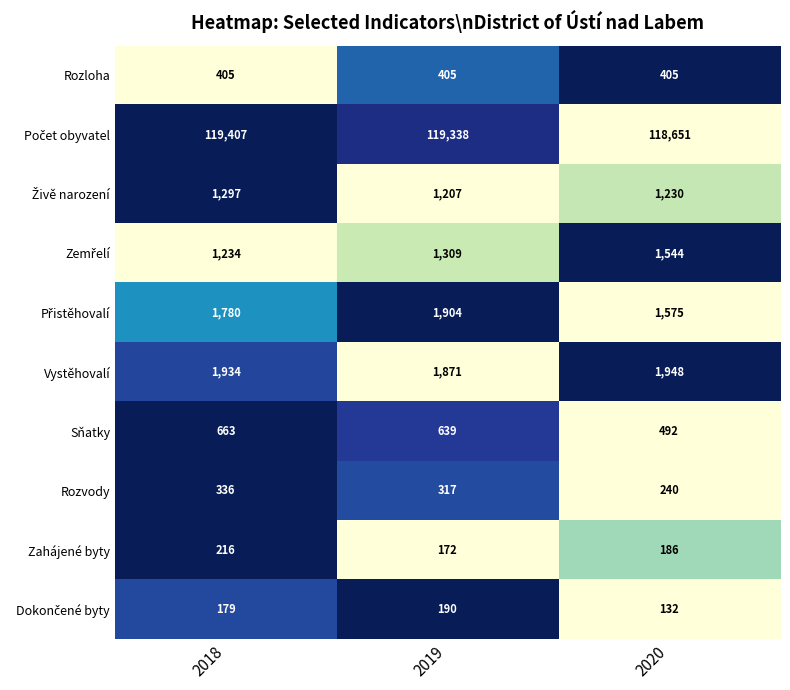

What is the minimum value shown in the chart?

132